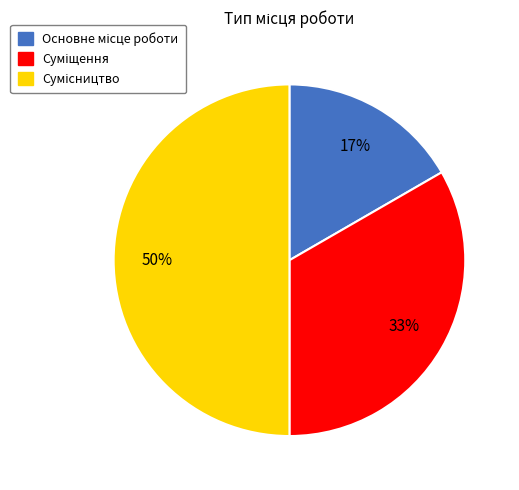

How many segments does this pie chart have?

3